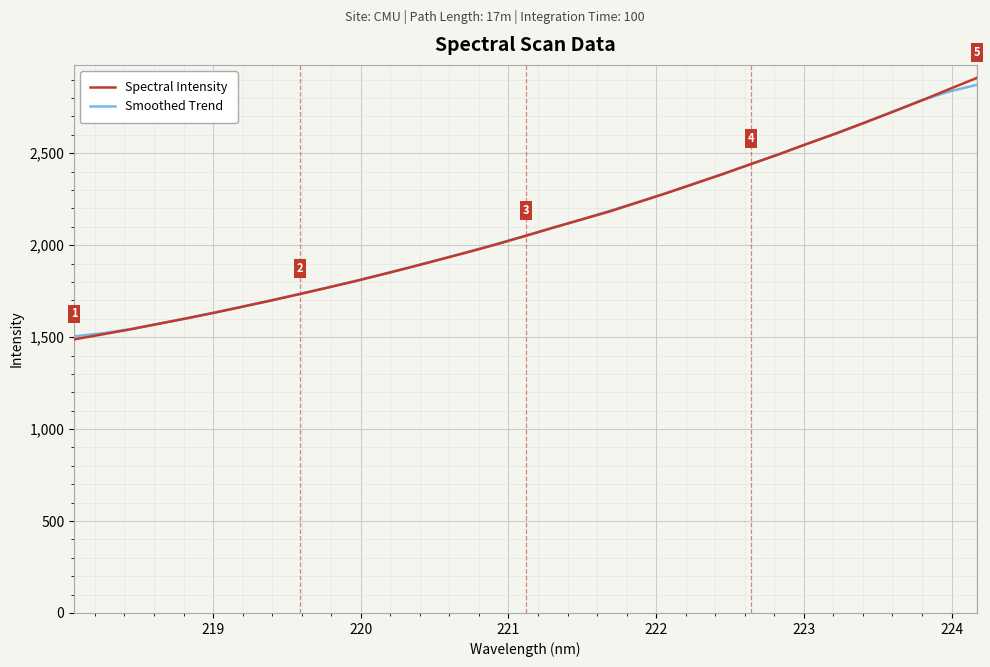

Which series has the widest spread of values?

Spectral Intensity